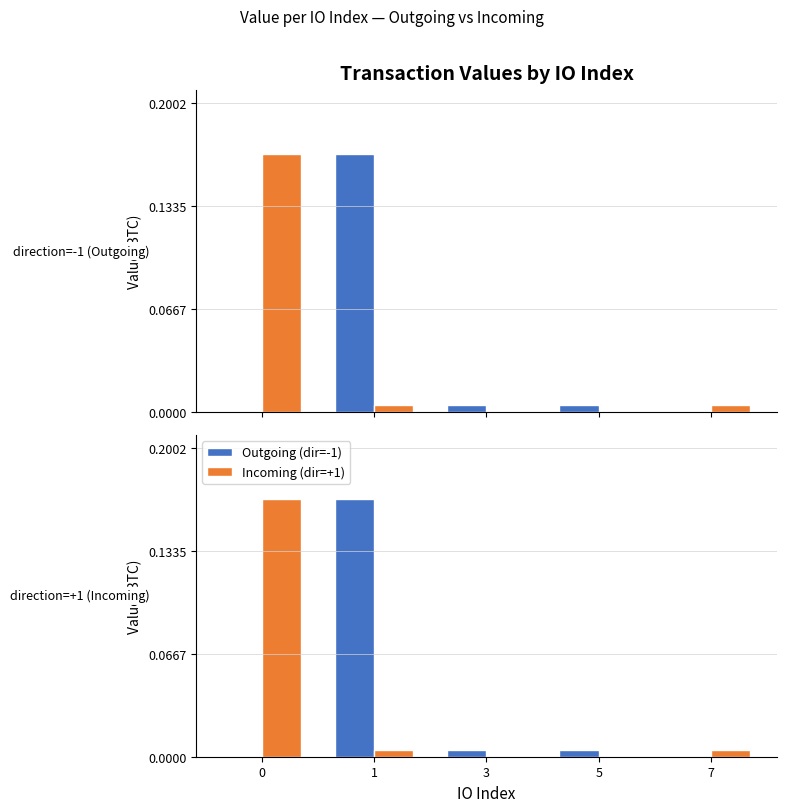

Rank the series by their maximum value, from lowest to highest.

Outgoing (dir=-1), Incoming (dir=+1)